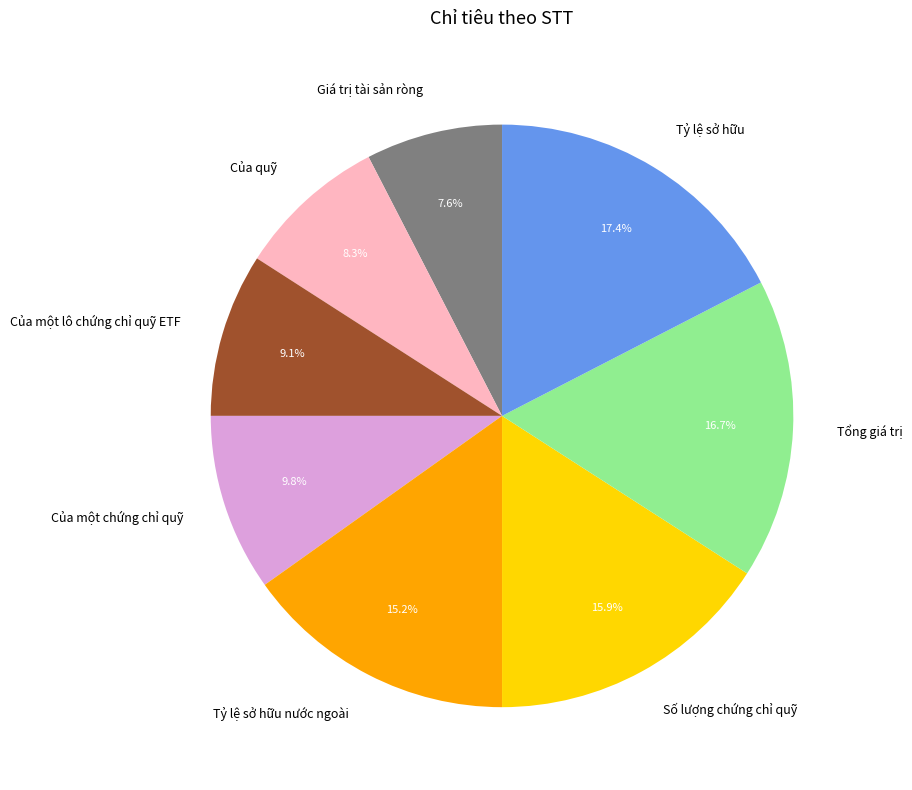

Count the number of slices in the pie.

8